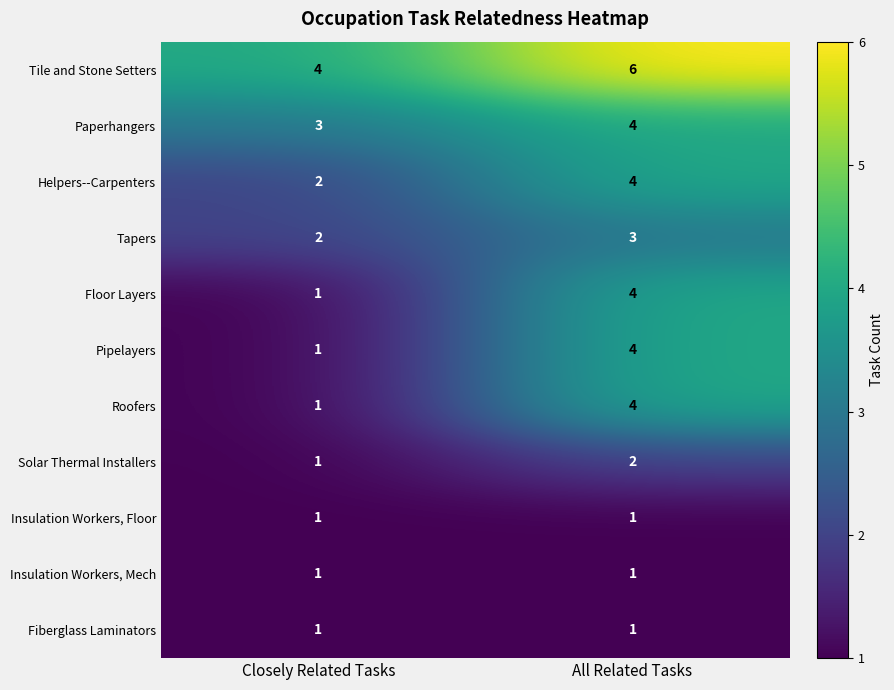

What value does the Helpers--Carpenters series have at All Related Tasks?

4